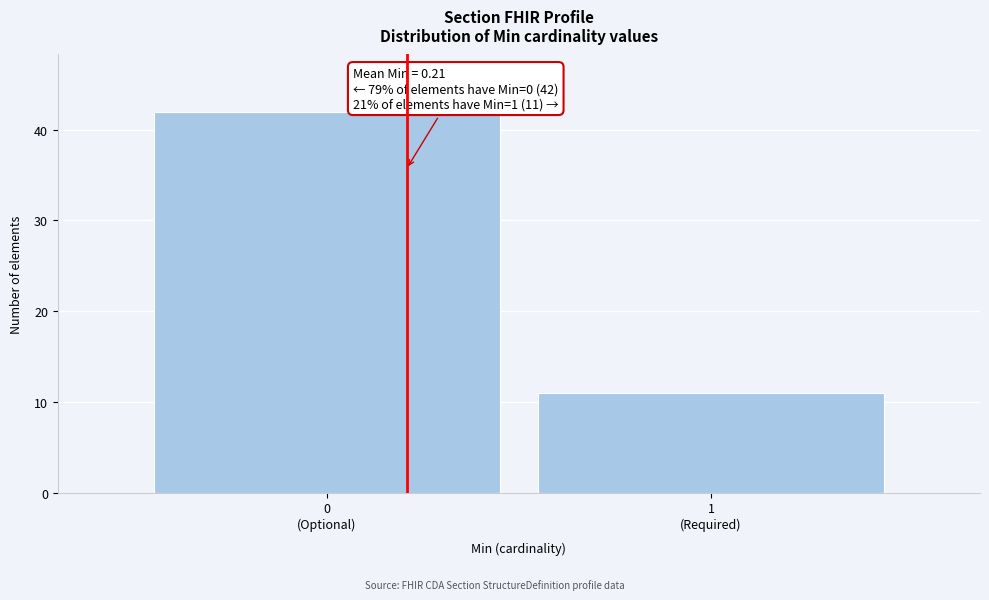

Reading left to right, extract all data points from this chart.

42	11